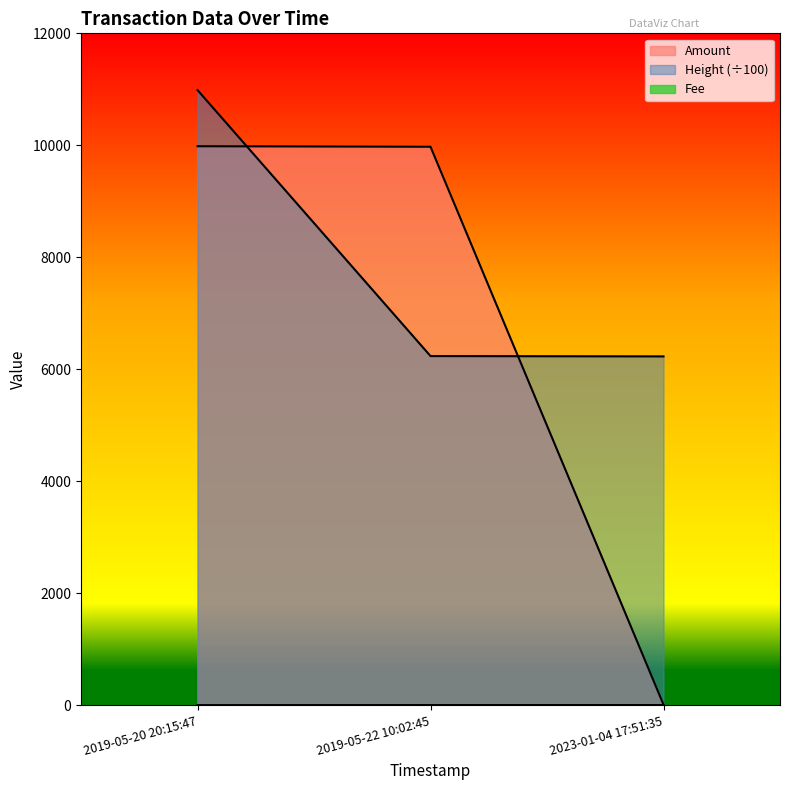

What is the lowest value of the Amount series?

9.0